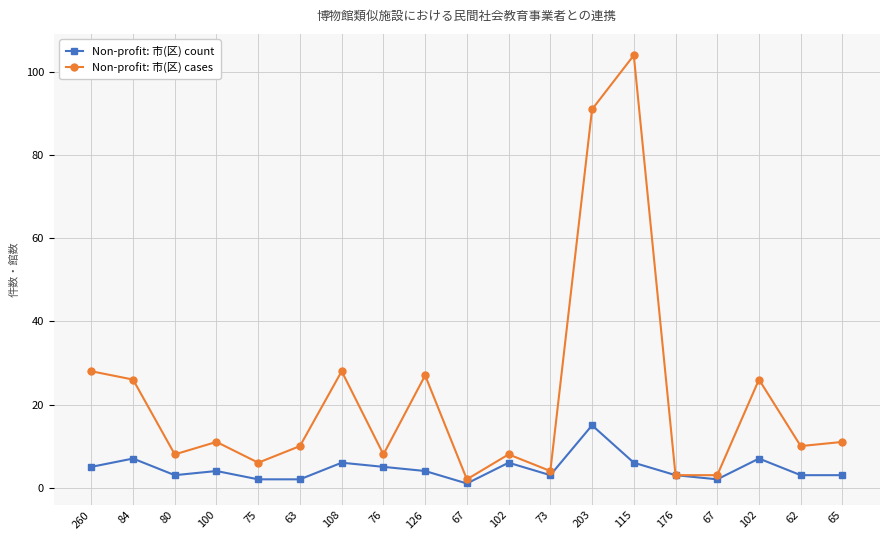

Is the value of Non-profit: 市(区) cases at 126 greater than the value of Non-profit: 市(区) count at 76?

Yes